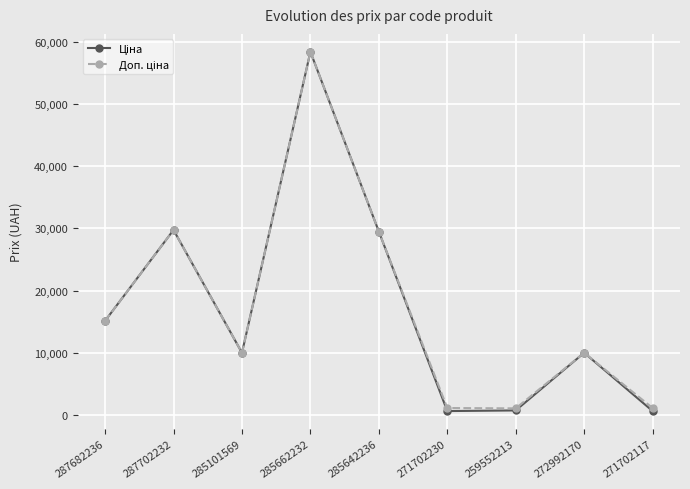

What is the greatest value displayed?

58426.5